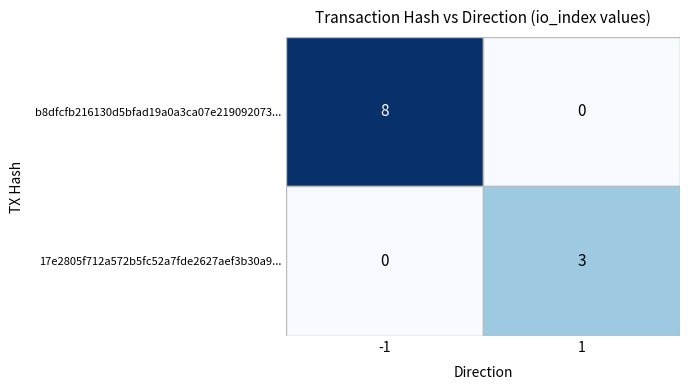

Which label corresponds to the smallest value in the chart?

1